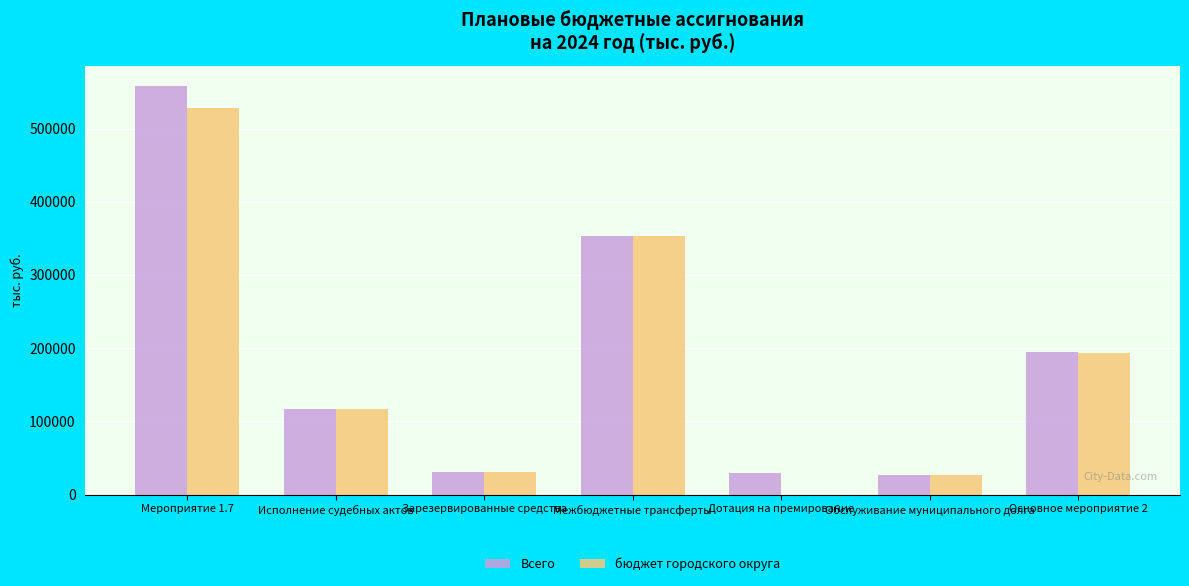

Is the value of бюджет городского округа at Зарезервированные средства greater than the value of Всего at Исполнение судебных актов?

No